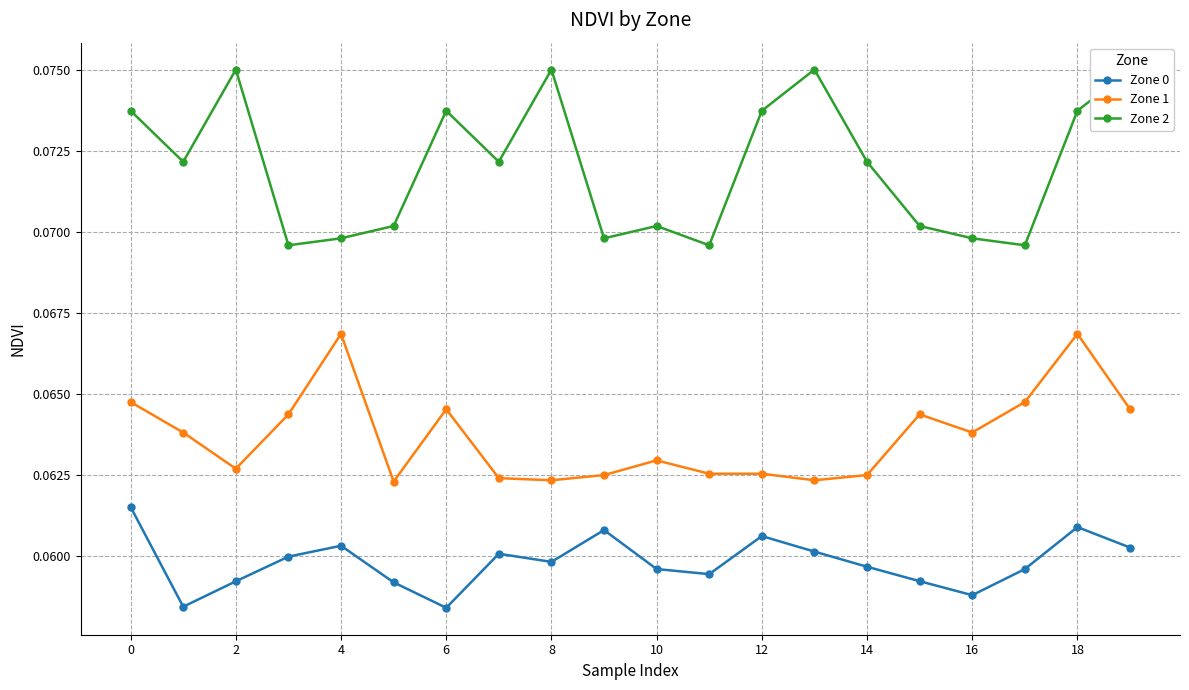

Reading left to right, list all the values displayed in this chart.

Zone 0: 0.1	0.1	0.1	0.1	0.1	0.1	0.1	0.1	0.1	0.1	0.1	0.1	0.1	0.1	0.1	0.1	0.1	0.1	0.1	0.1
Zone 1: 0.1	0.1	0.1	0.1	0.1	0.1	0.1	0.1	0.1	0.1	0.1	0.1	0.1	0.1	0.1	0.1	0.1	0.1	0.1	0.1
Zone 2: 0.1	0.1	0.1	0.1	0.1	0.1	0.1	0.1	0.1	0.1	0.1	0.1	0.1	0.1	0.1	0.1	0.1	0.1	0.1	0.1